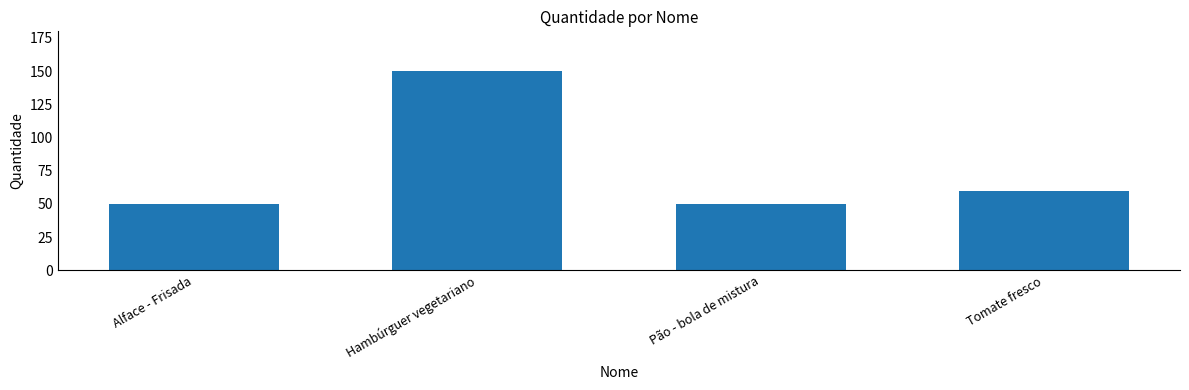

What is the sum of the values at Tomate fresco and Pão - bola de mistura?

110